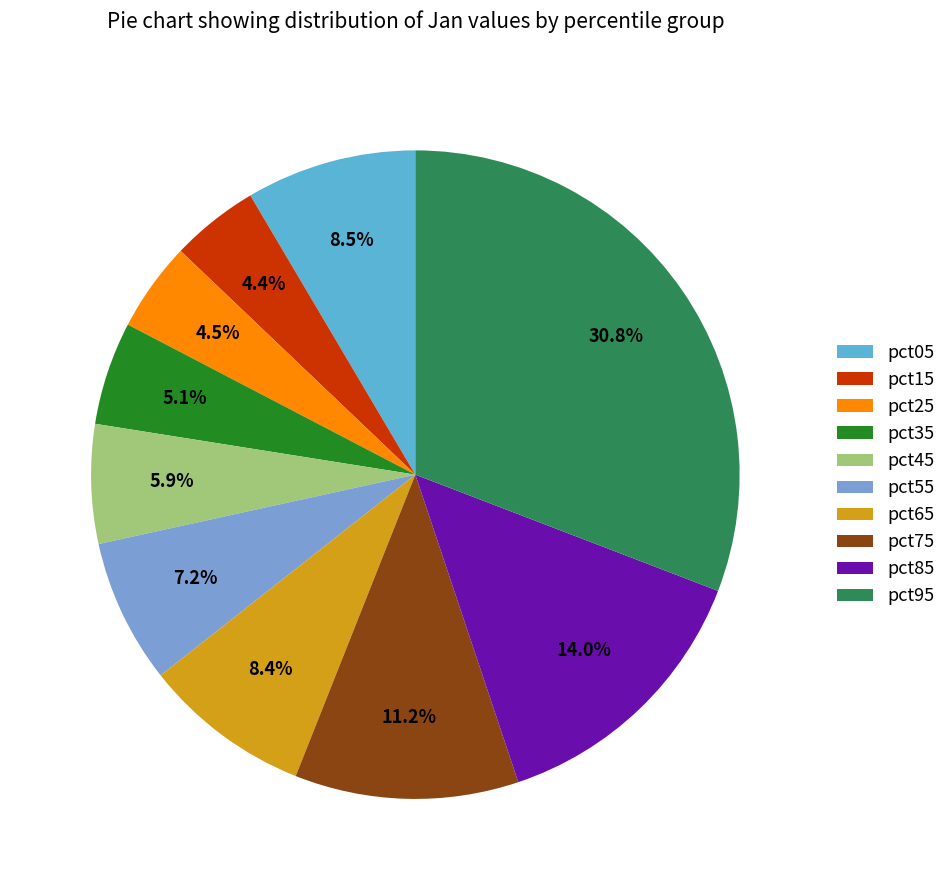

Is there any slice that represents more than half of the pie?

No